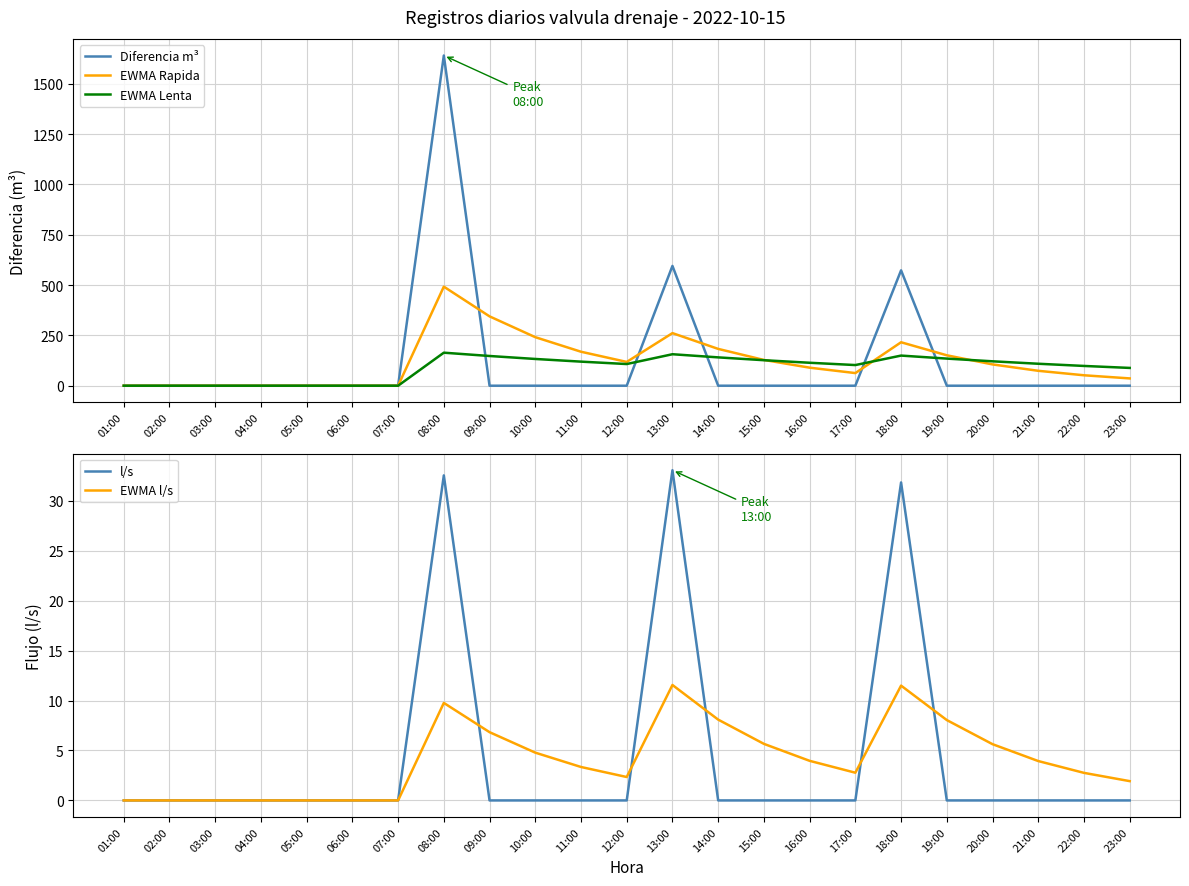

How many distinct data groups are displayed?

5